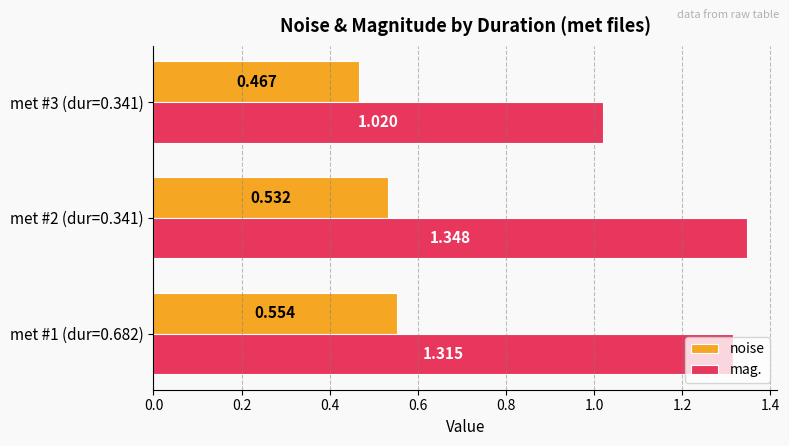

Is the value of noise at met #3 (dur=0.341) greater than the value of mag. at met #3 (dur=0.341)?

No